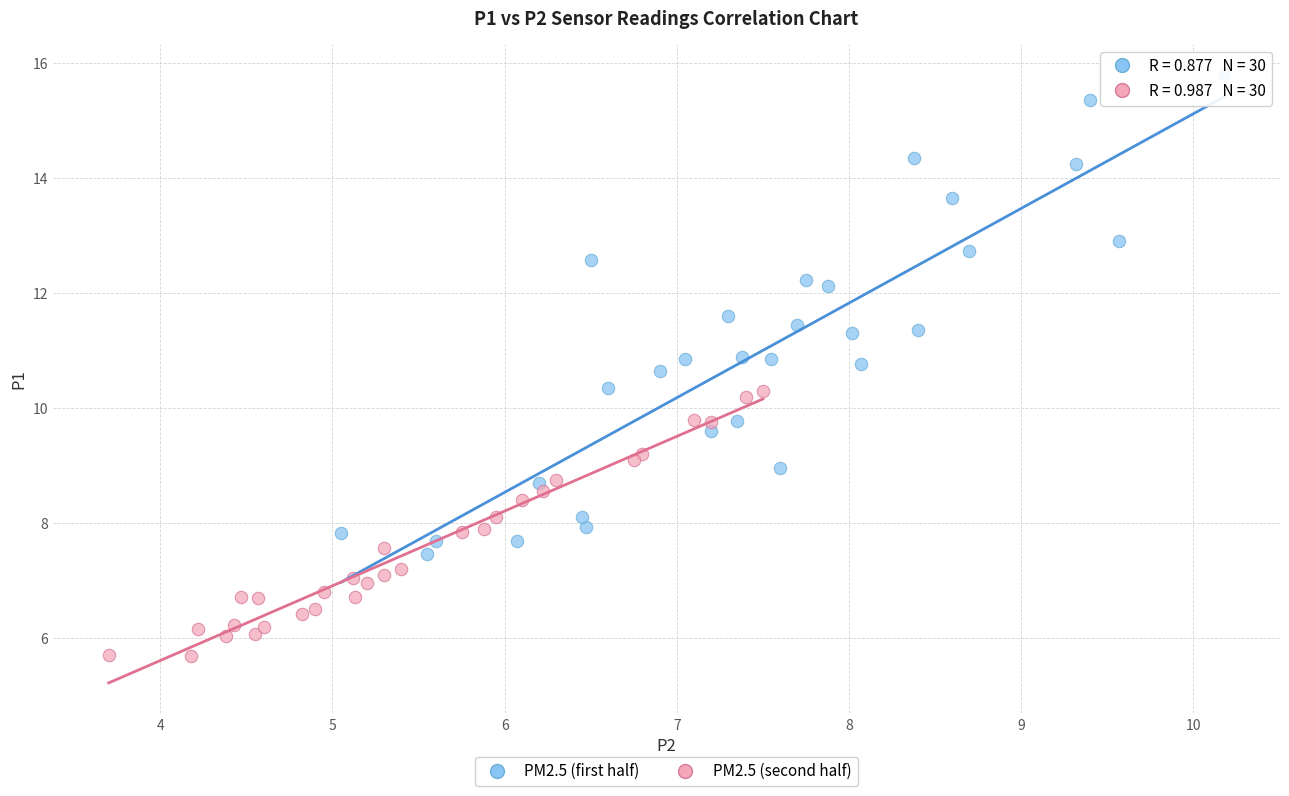

Which series contains the highest Y value?

PM2.5 (first half)